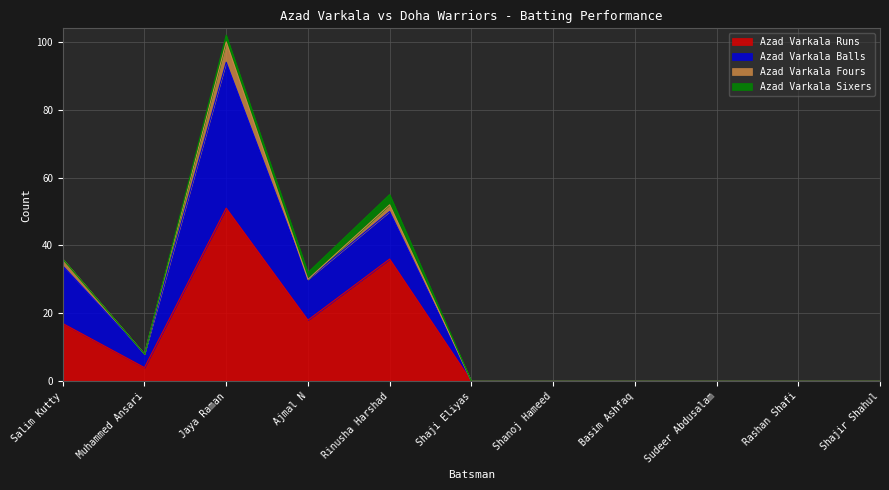

The Azad Varkala Runs series shows 0 at Shanoj Hameed. True or false?

True